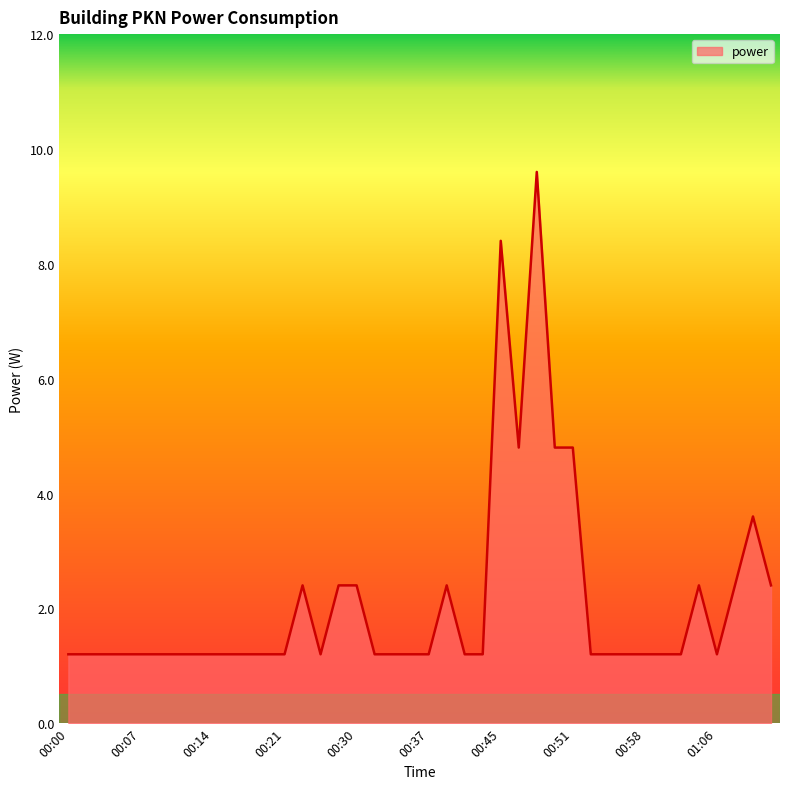

What is the greatest value displayed?

9.6